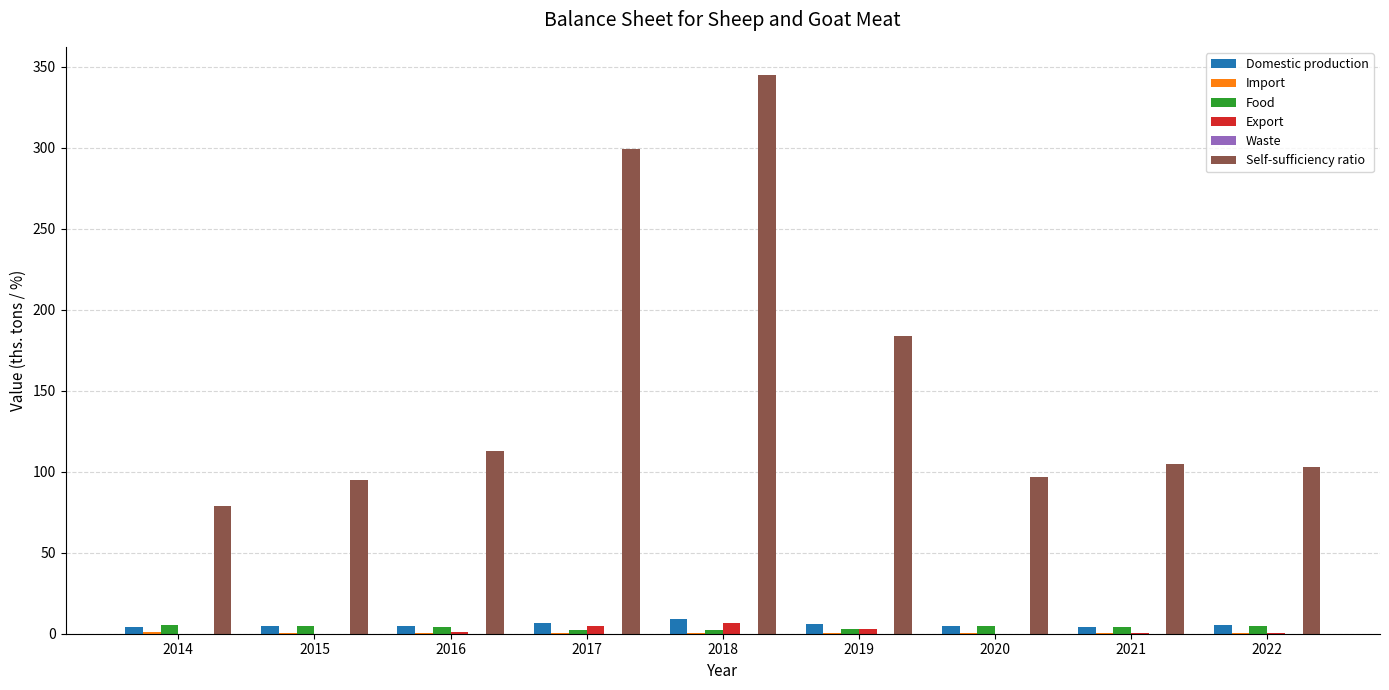

At which label does Self-sufficiency ratio first exceed 105?

2016